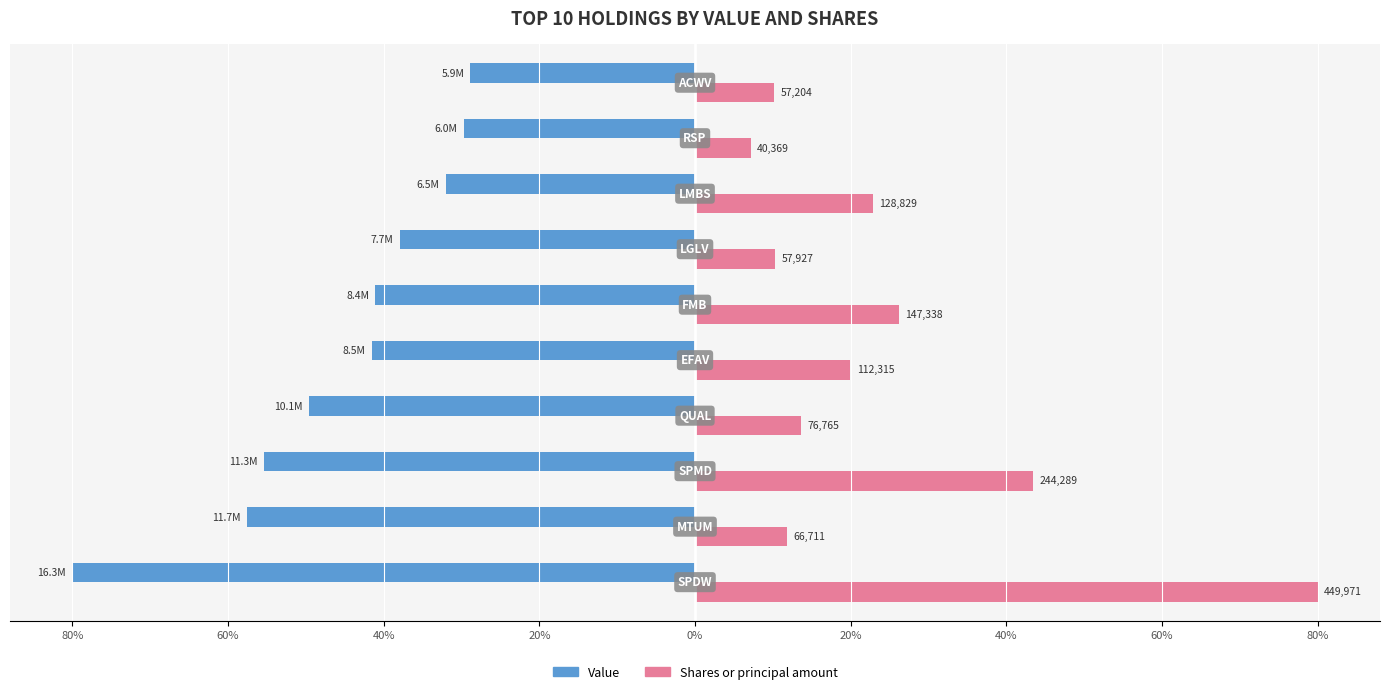

Which series has the widest spread of values?

Shares or principal amount